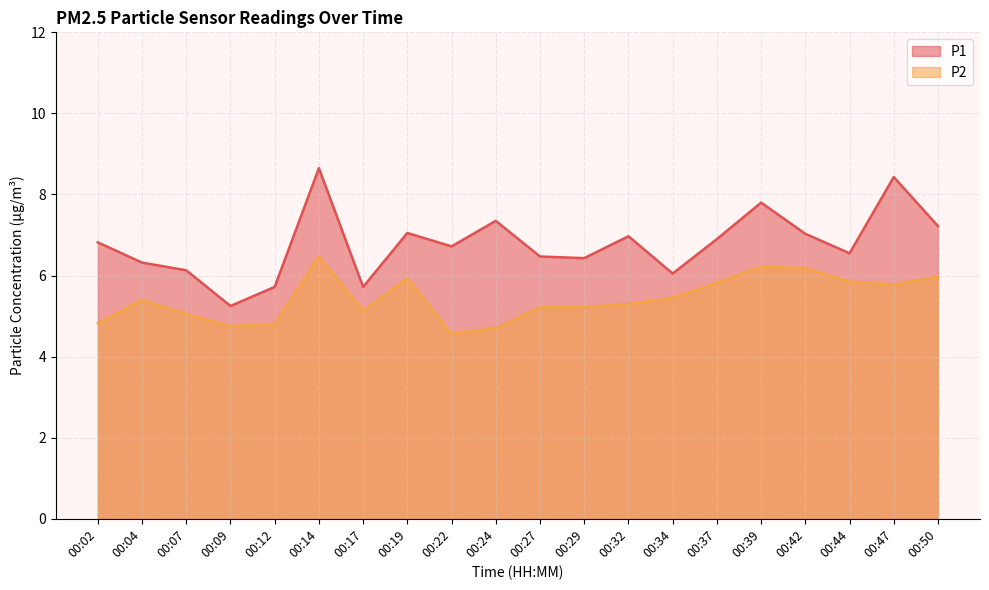

What is the spread (max minus min) of values at 00:24?

2.6